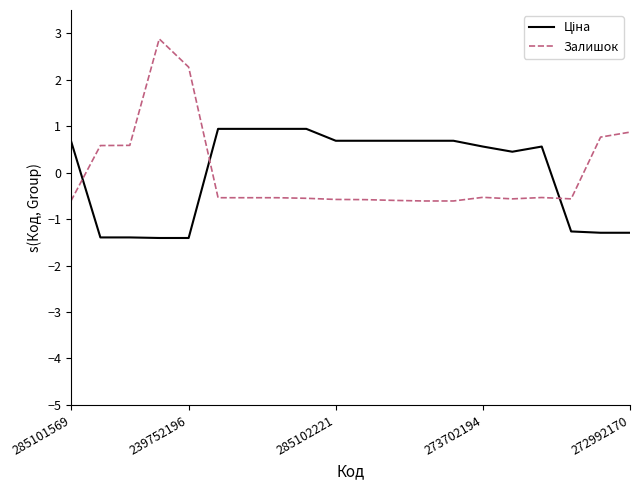

What is the lowest value of the Залишок series?

-0.6